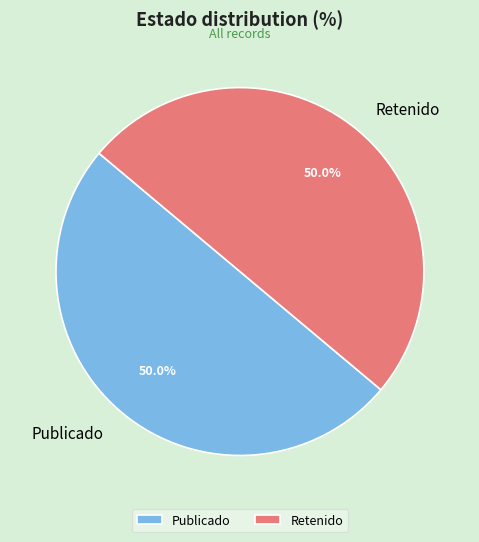

How much of the chart is everything except Retenido?

50.0%